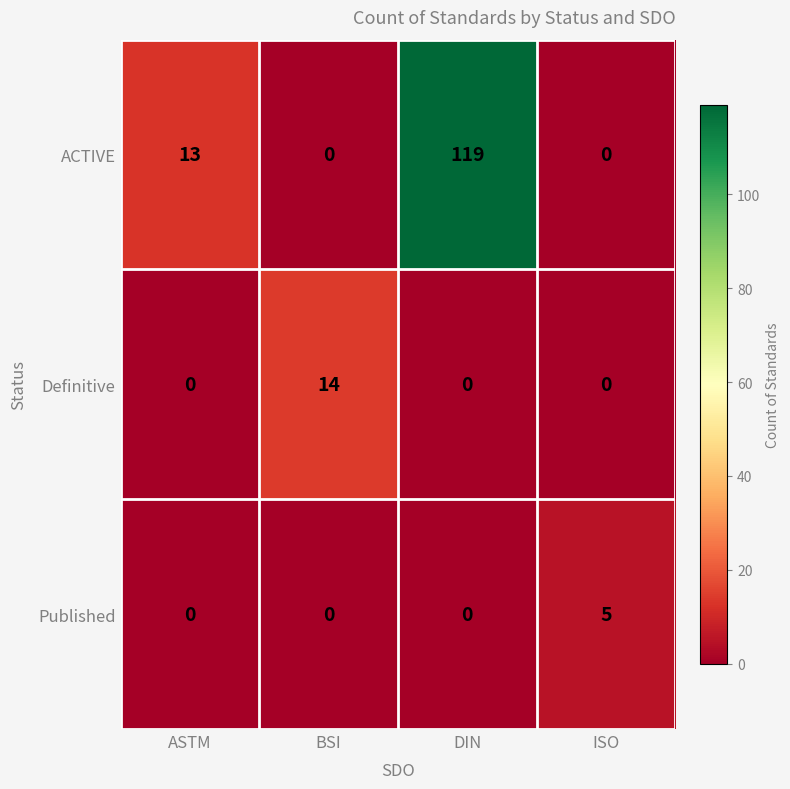

What is the total value across all series at BSI?

14